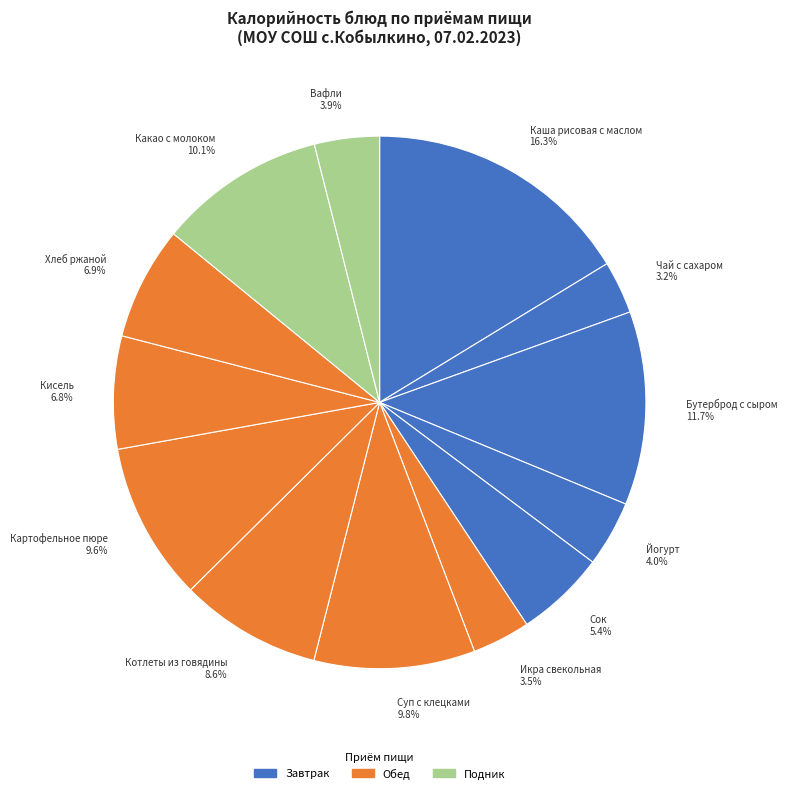

Count the number of slices in the pie.

13